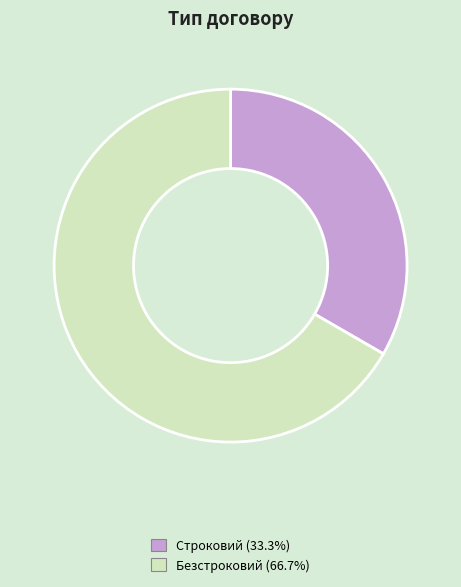

Count the number of slices in the pie.

2